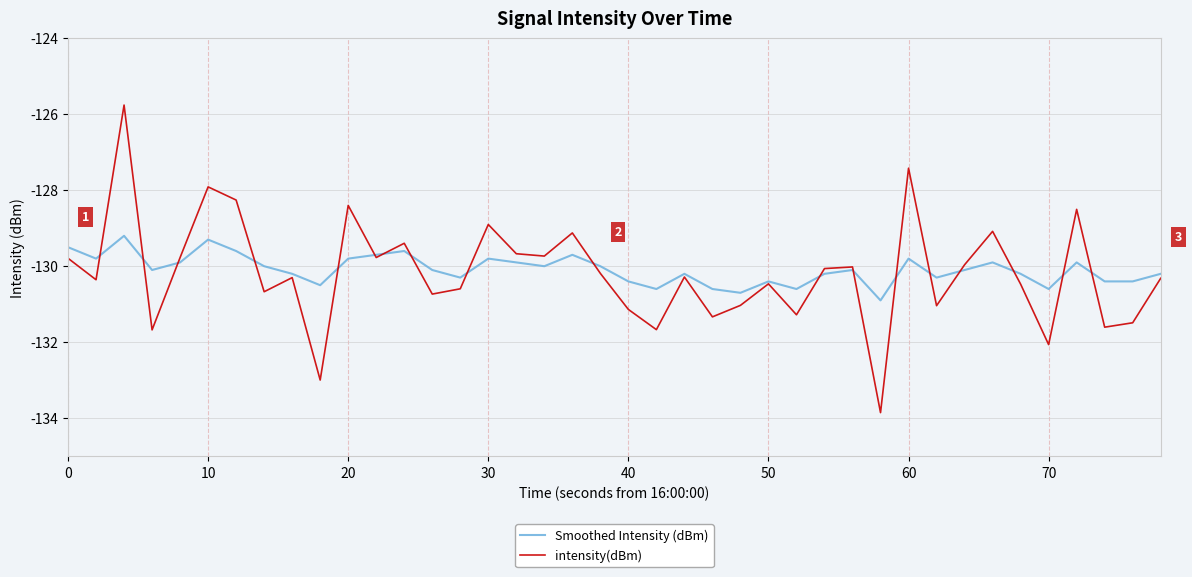

What is the difference between the maximum and minimum values in the intensity(dBm) series?

8.1